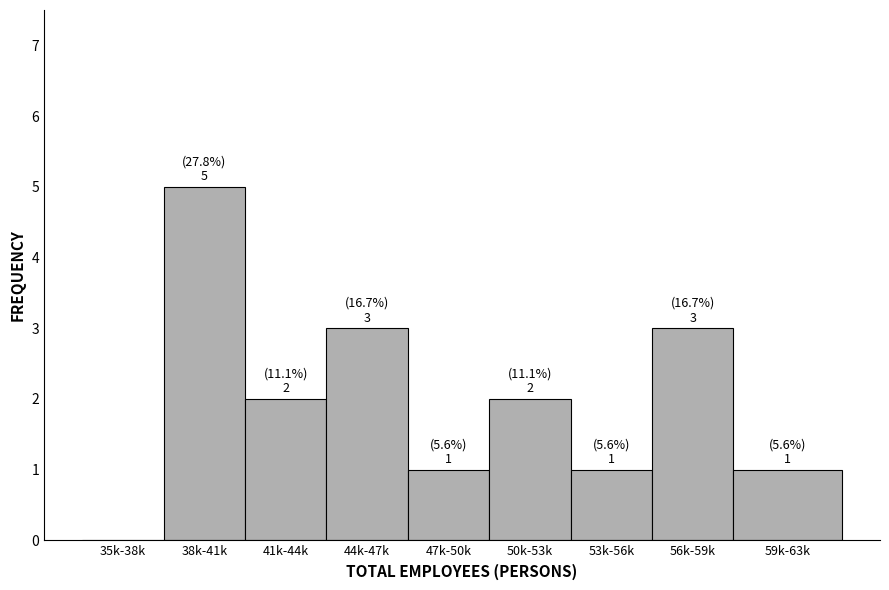

Reading left to right, extract all data points from this chart.

35k-38k=0	38k-41k=5	41k-44k=2	44k-47k=3	47k-50k=1	50k-53k=2	53k-56k=1	56k-59k=3	59k-63k=1